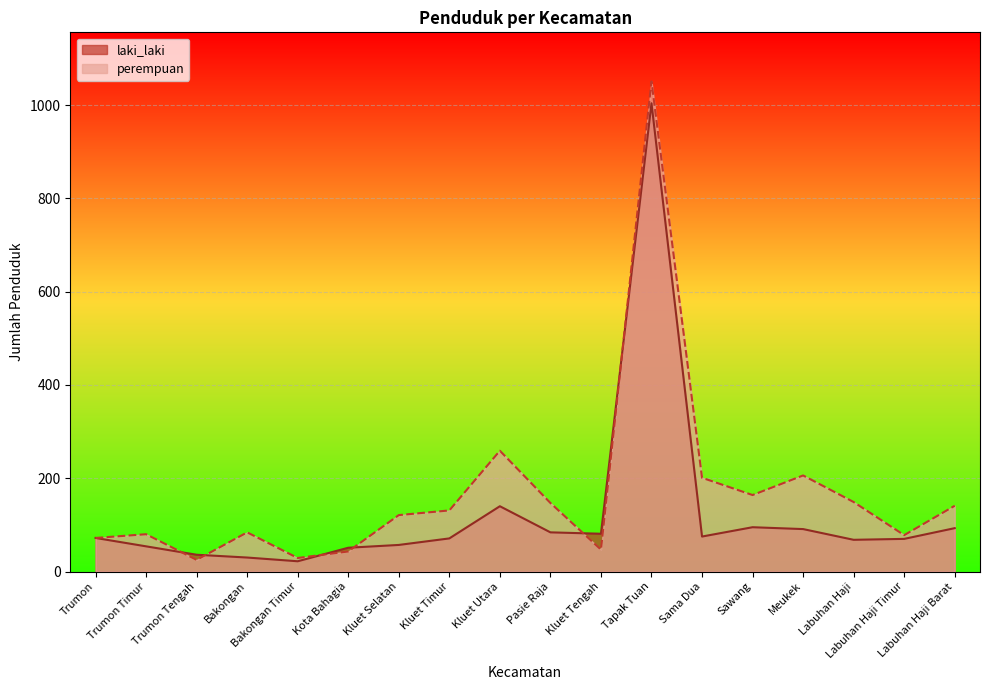

Reading left to right, what are all the values shown in this chart?

laki_laki: 72	54	36	30	22	51	57	71	140	84	81	1004	75	95	91	68	70	93
perempuan: 72	80	25	84	29	43	121	131	259	147	47	1051	201	164	206	149	78	141